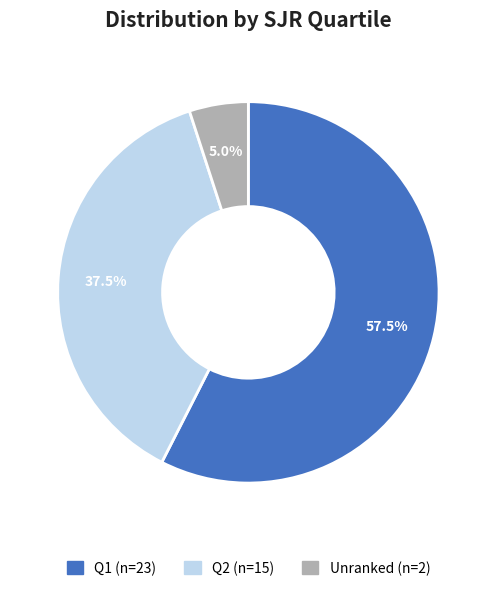

Does any single category account for the majority?

Yes